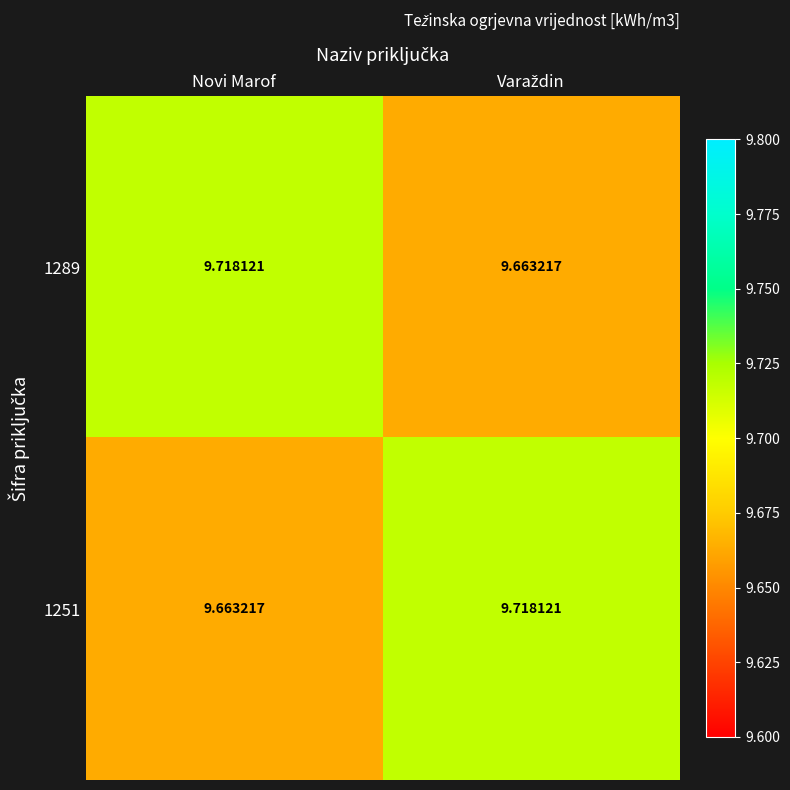

Is the value of 1251 at Novi Marof greater than the value of 1289 at Novi Marof?

No